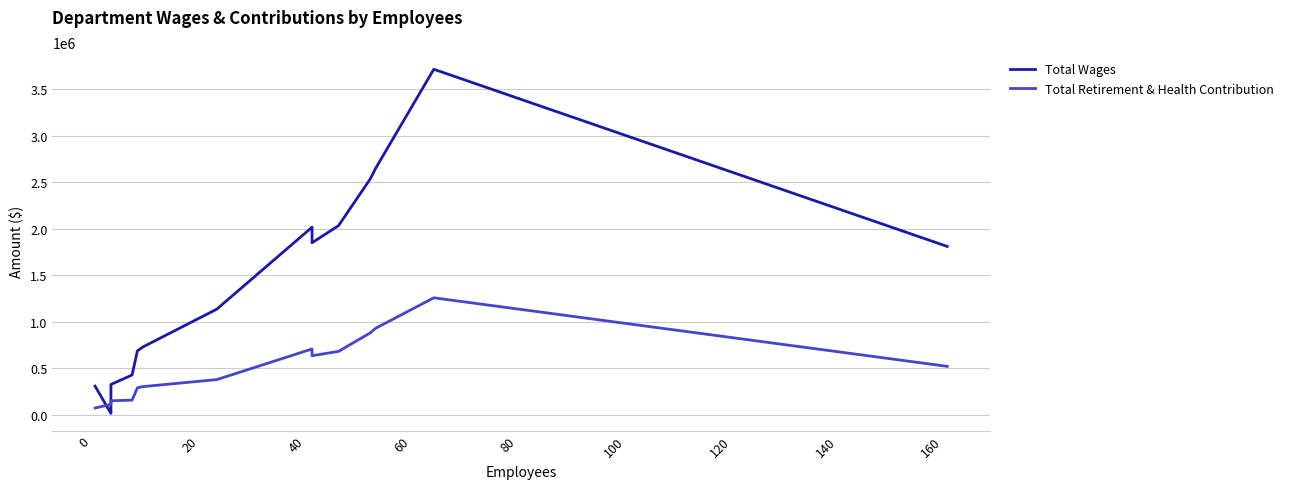

Which series changed the most between 120 and 140?

Total Wages